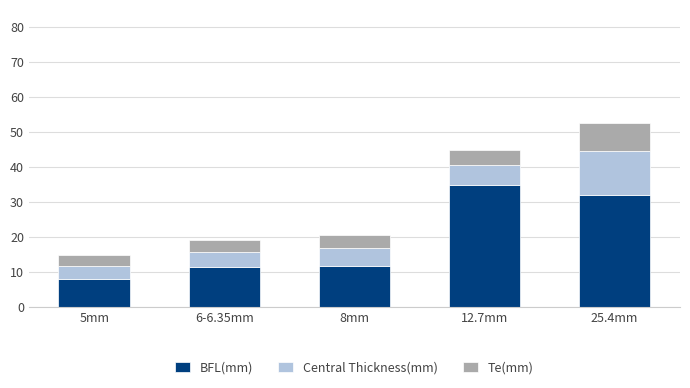

Which category has the lowest value in the BFL(mm) series?

5mm